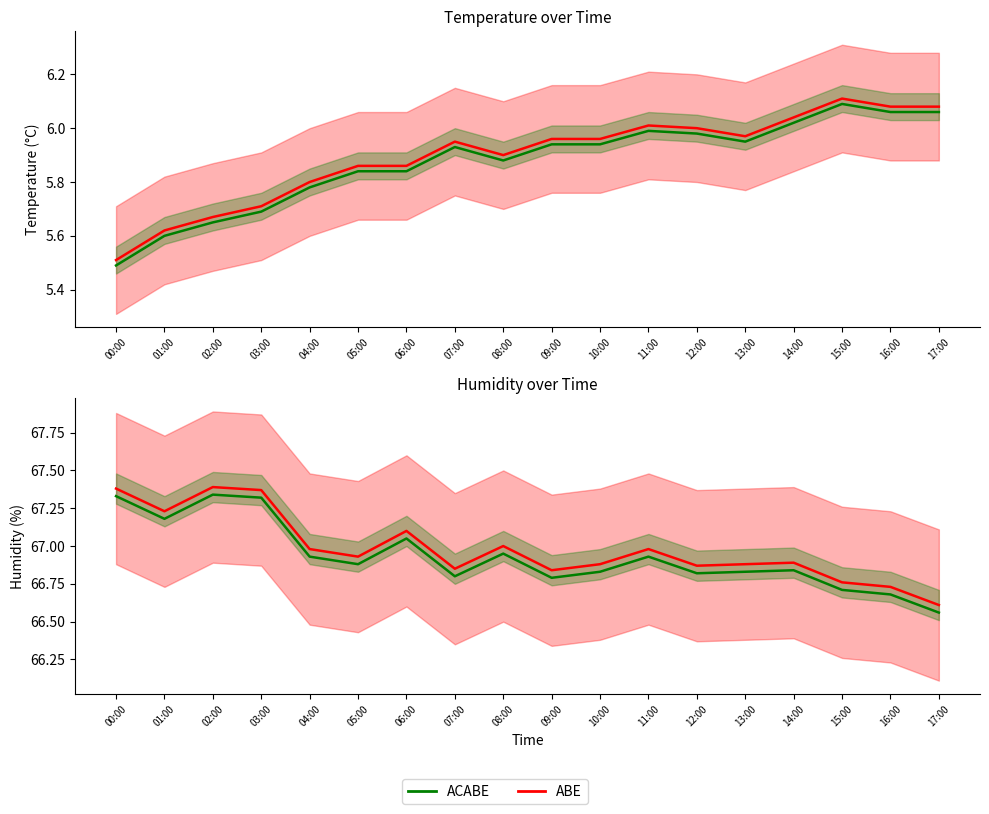

At how many categories does at least one series exceed 66?

18